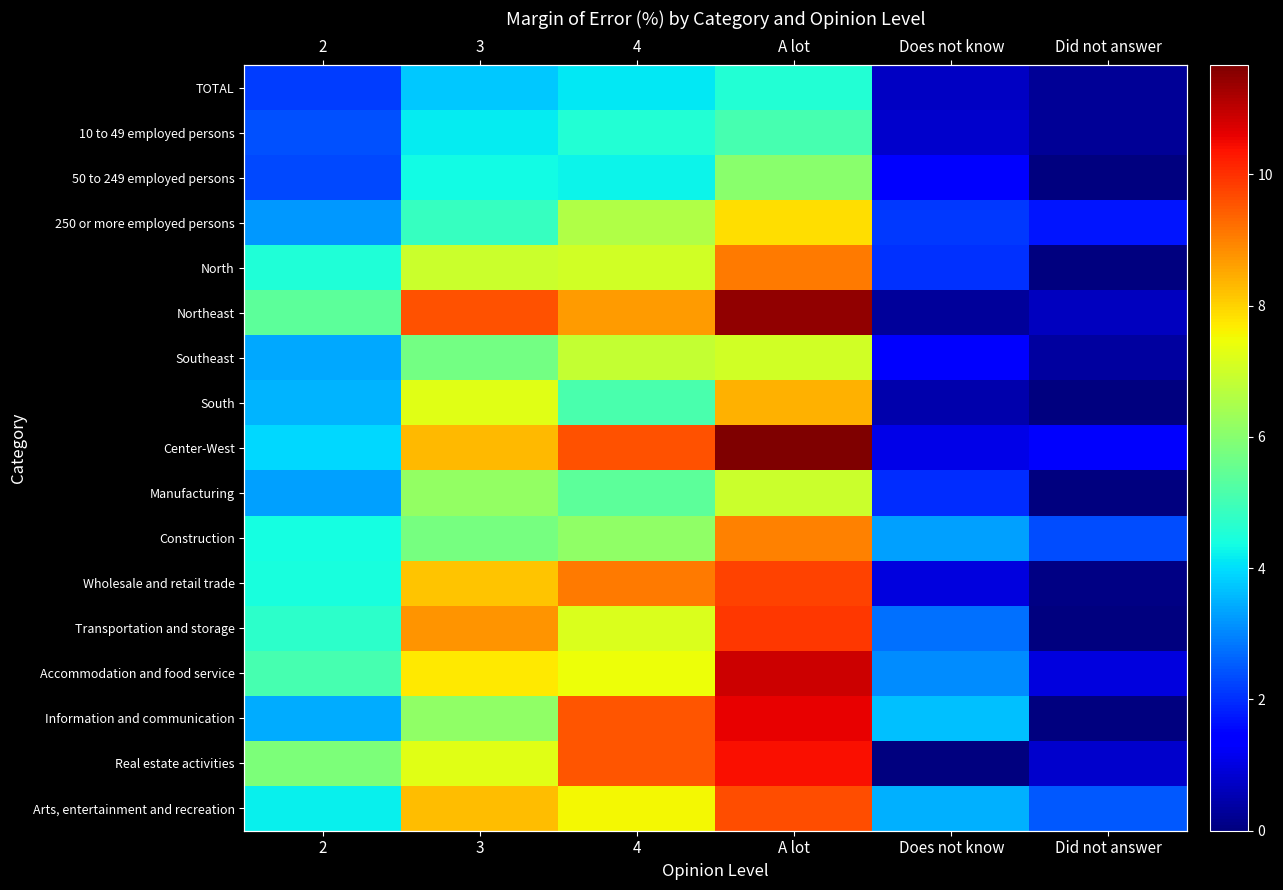

At which category does the chart reach its minimum across all series?

Did not answer